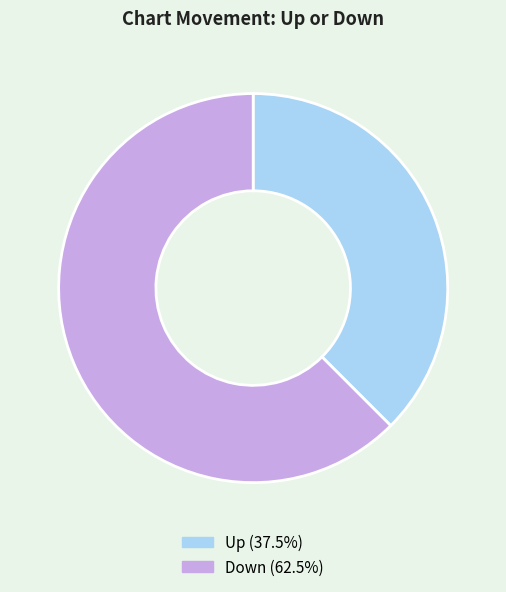

Count the number of slices in the pie.

2